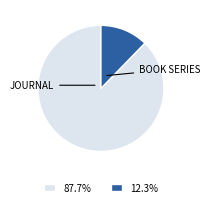

Is there any slice that represents more than half of the pie?

Yes